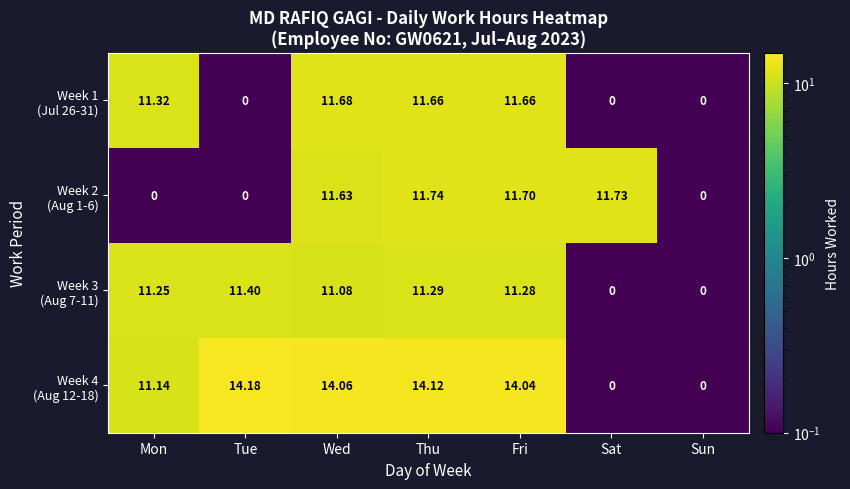

At which category is the sum across all series the highest?

Thu